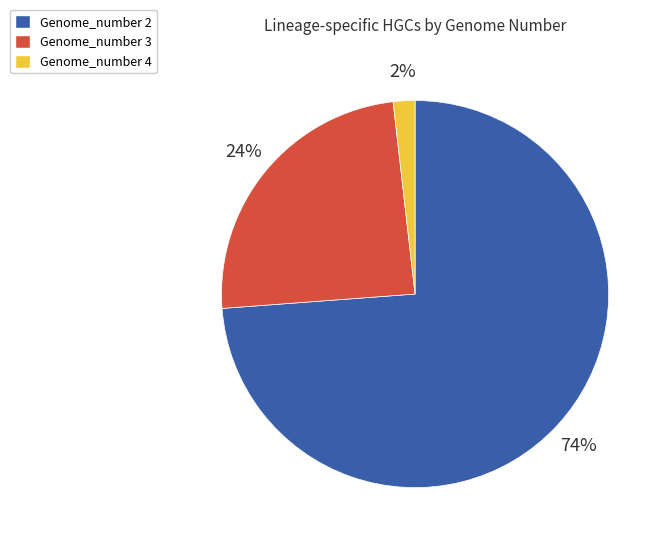

Is Genome_number 3 the majority of the pie?

No